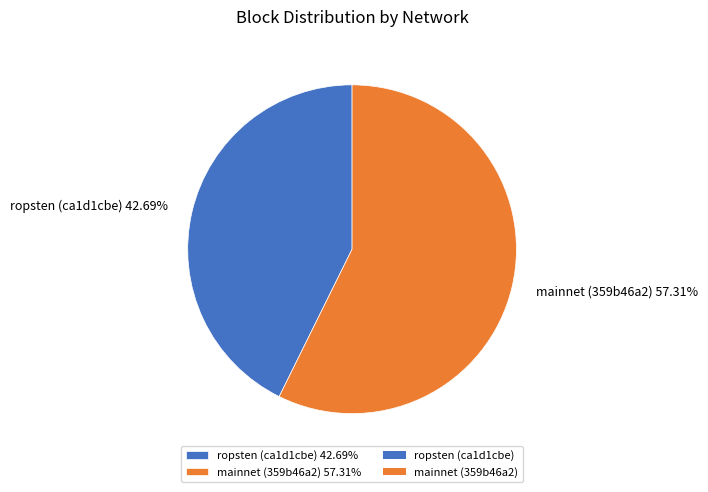

Which category accounts for the majority?

mainnet (359b46a2)